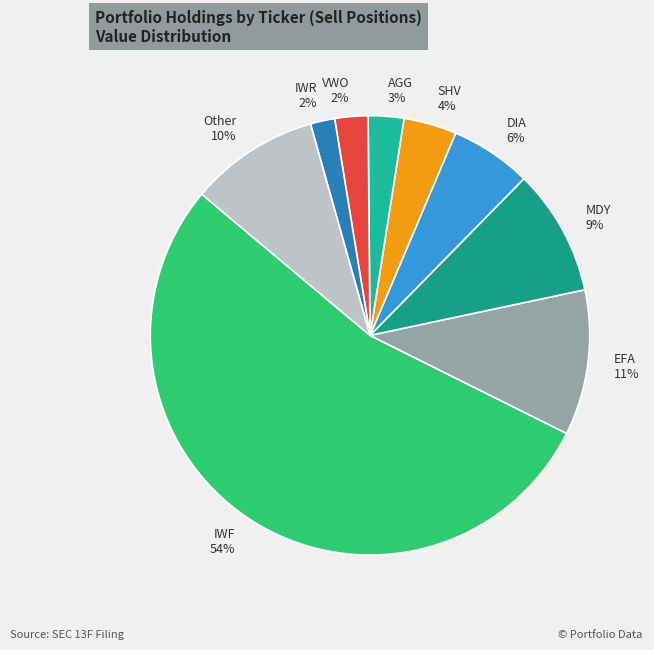

Does IWR 2% represent more than half of the total?

No